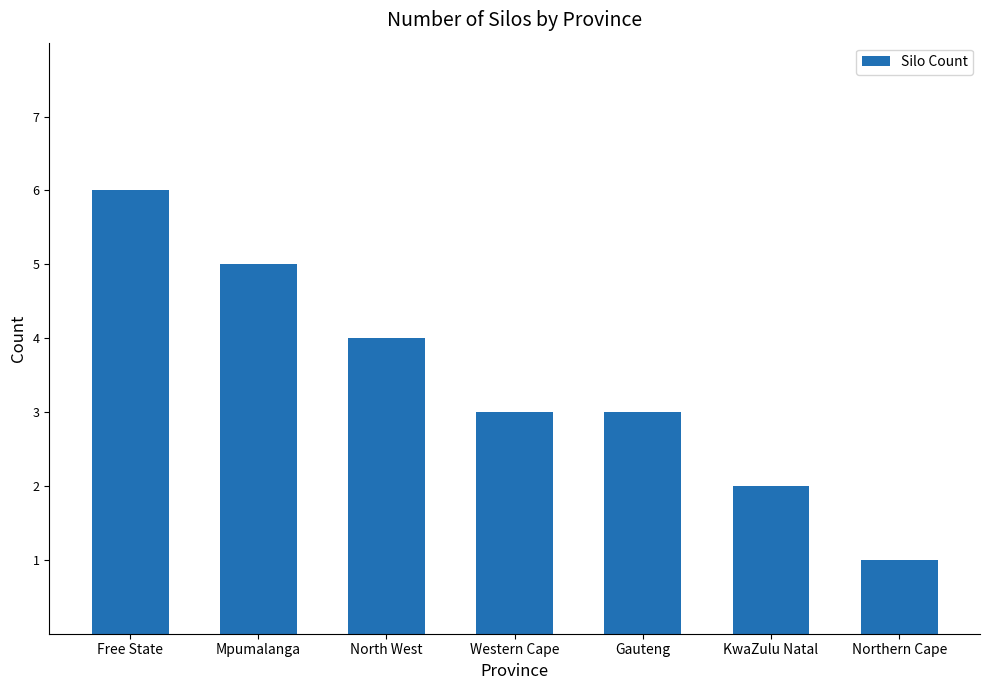

Is it true that the value at Mpumalanga is 5?

True